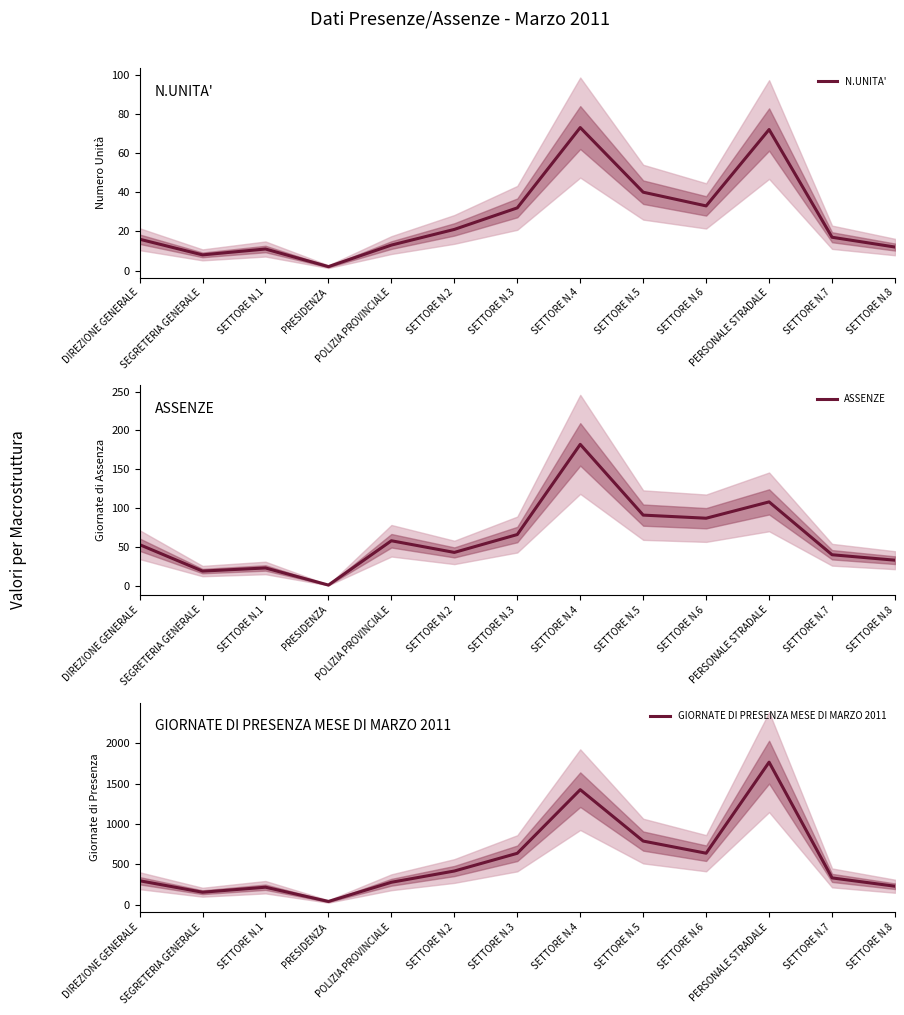

Is it true that ASSENZE equals 34 at DIREZIONE GENERALE?

False